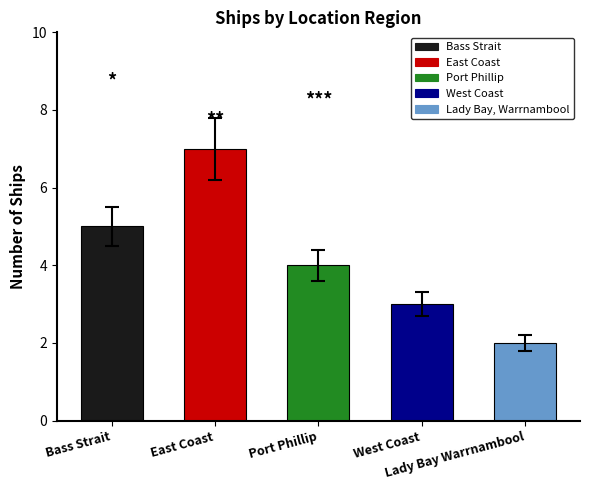

How many categories are shown in the chart?

5